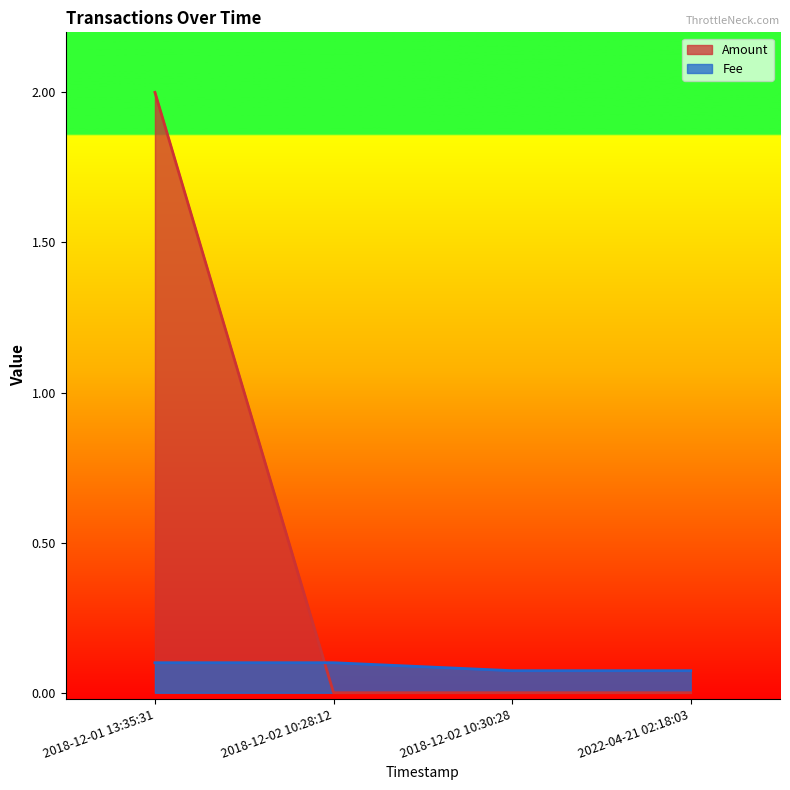

Which series has the widest spread of values?

Amount